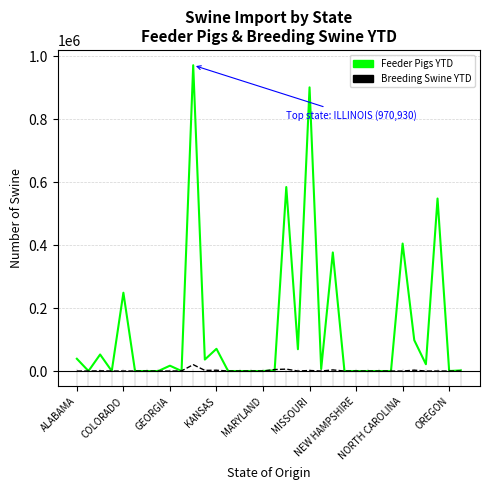

What is the maximum value shown in the chart?

970930